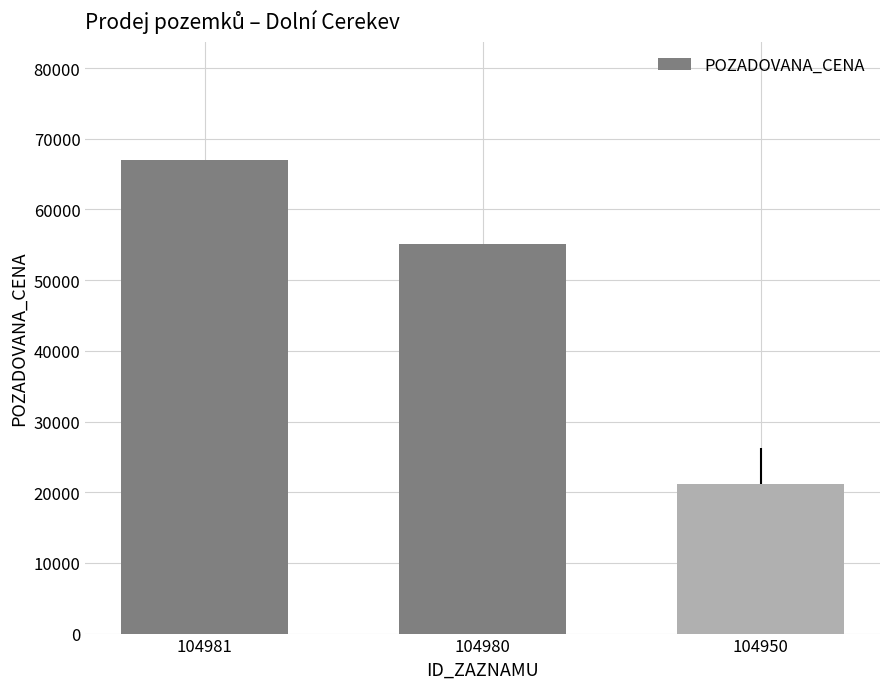

Which label corresponds to the largest value in the chart?

104981